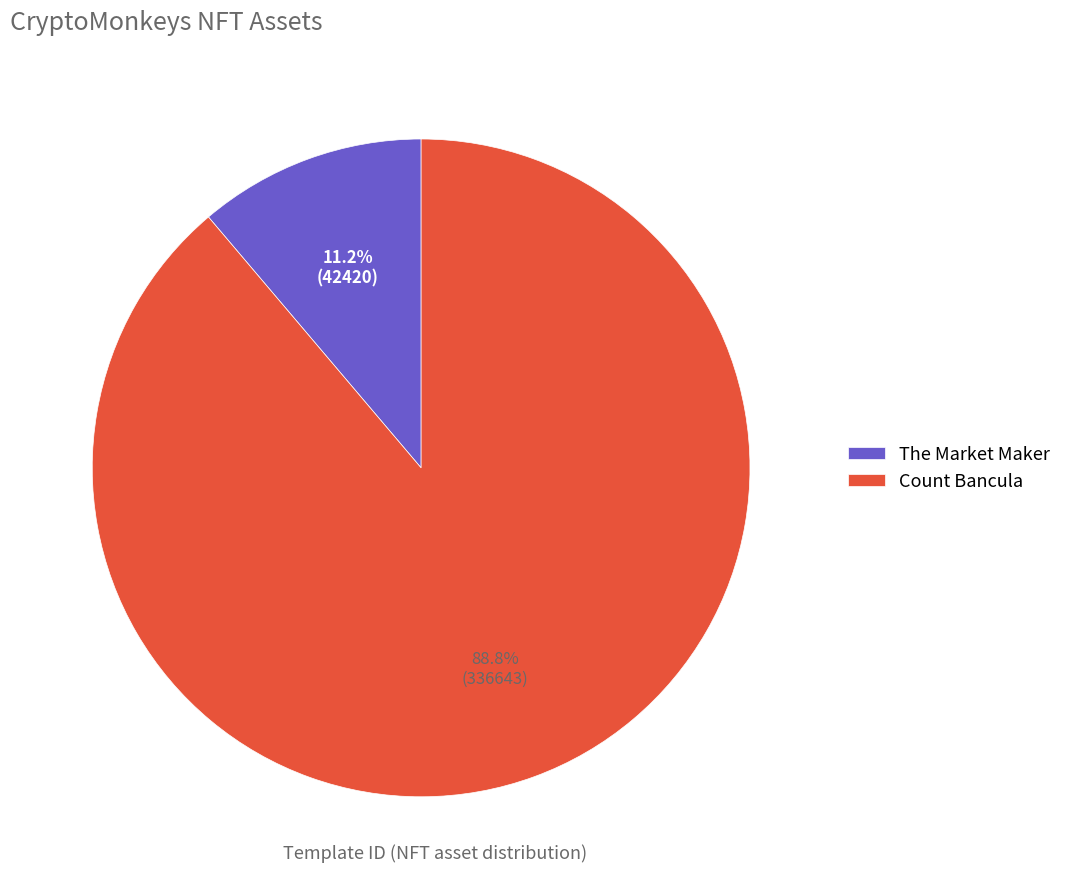

Rank the categories by value from highest to lowest.

Count Bancula, The Market Maker